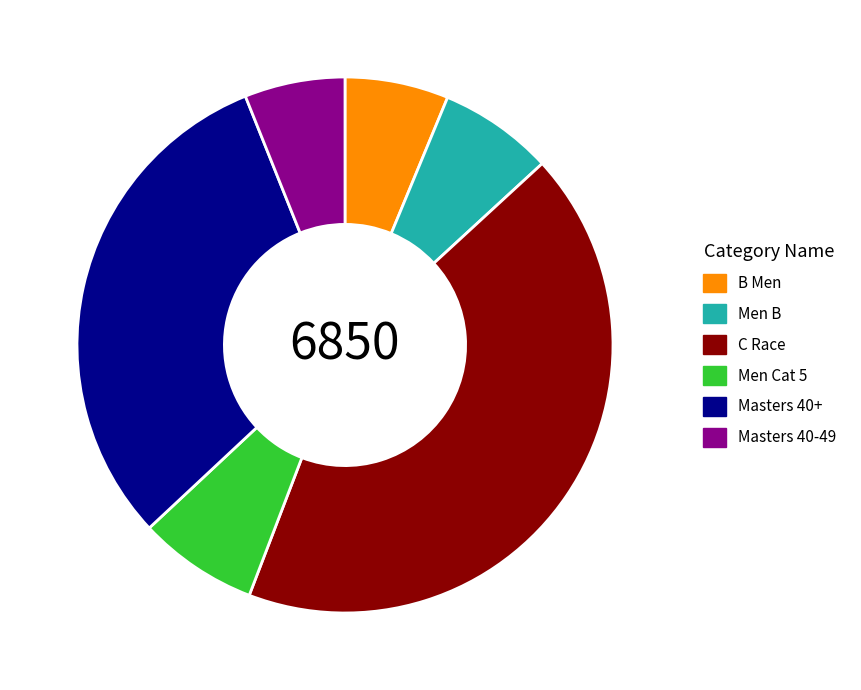

How many slices are in this pie chart?

6